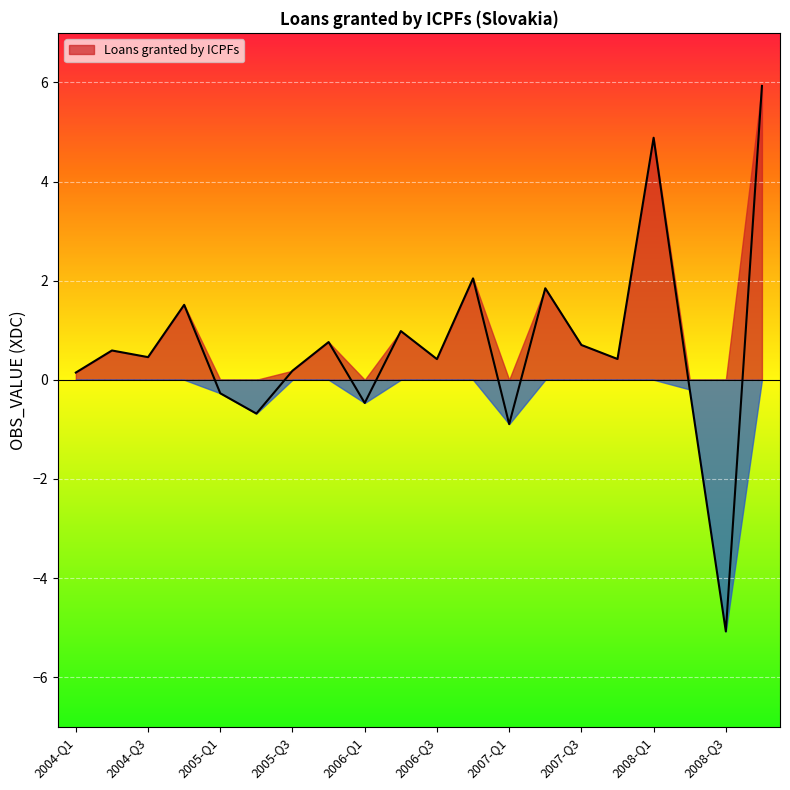

What is the average value?

0.7